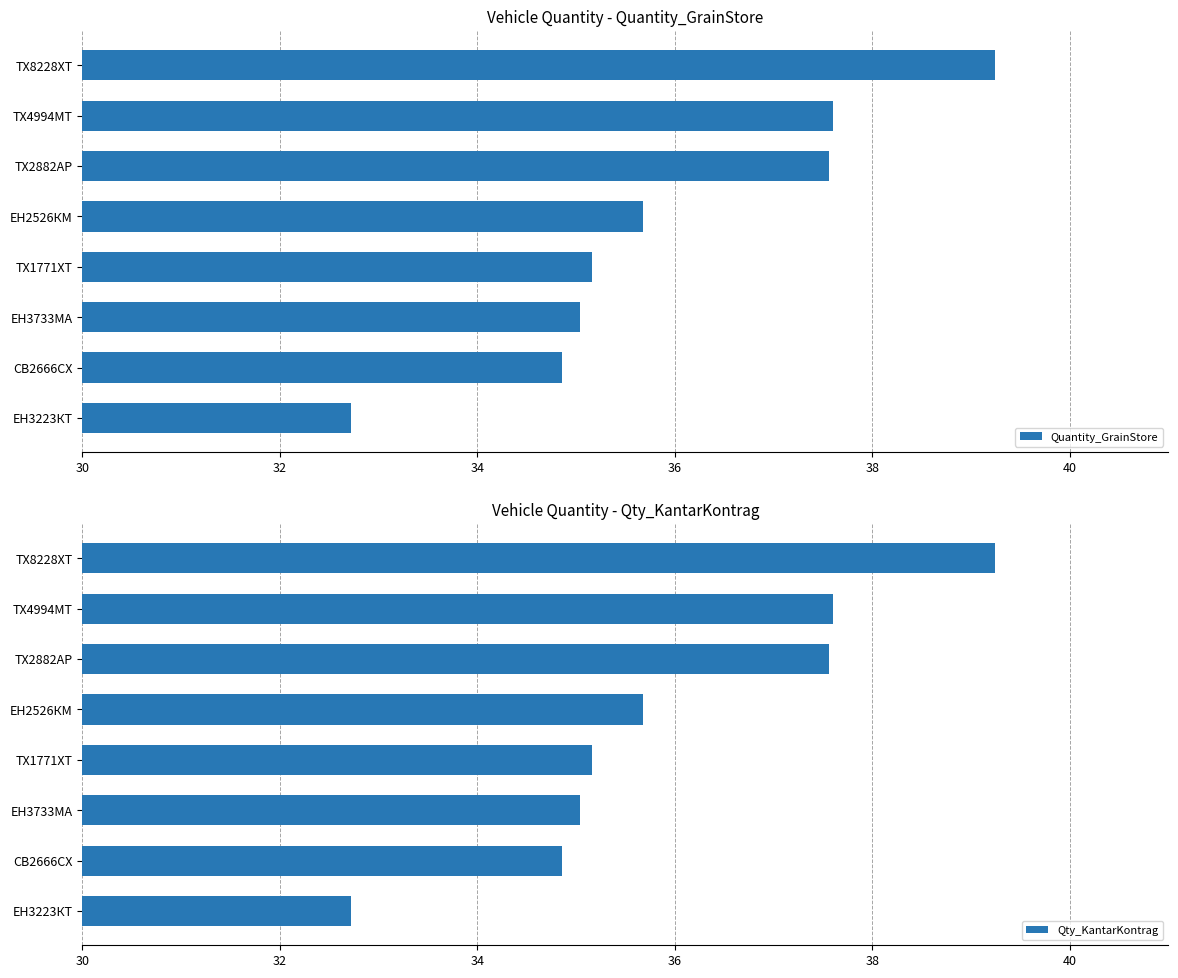

What is the minimum value for Quantity_GrainStore?

32.7